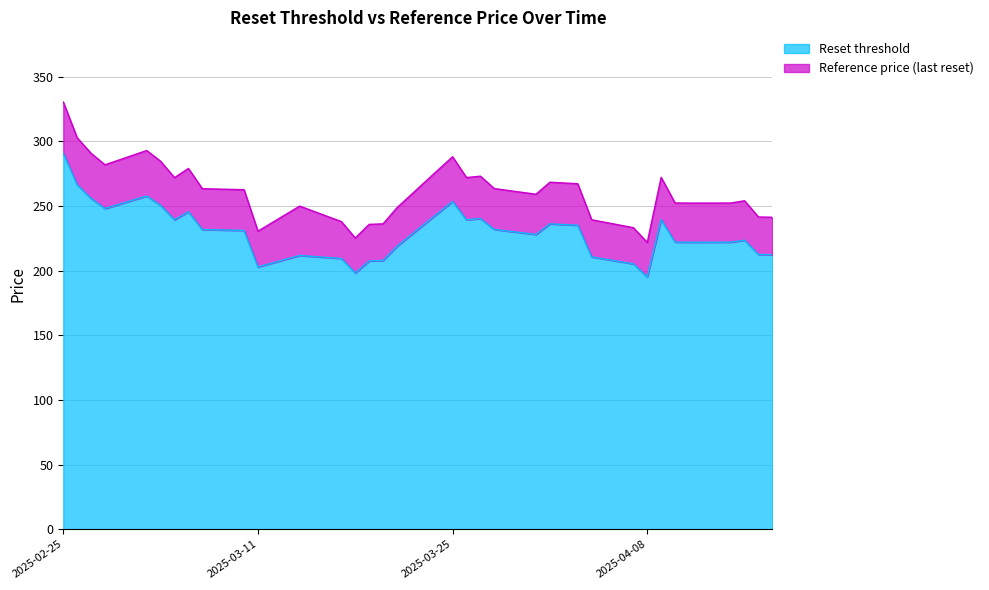

At which category is the sum across all series the highest?

2025-02-25